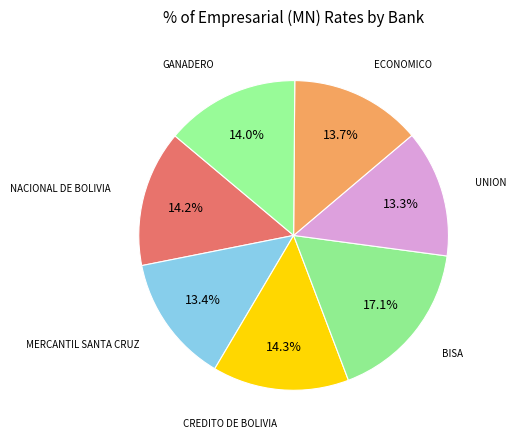

How many slices are in this pie chart?

7